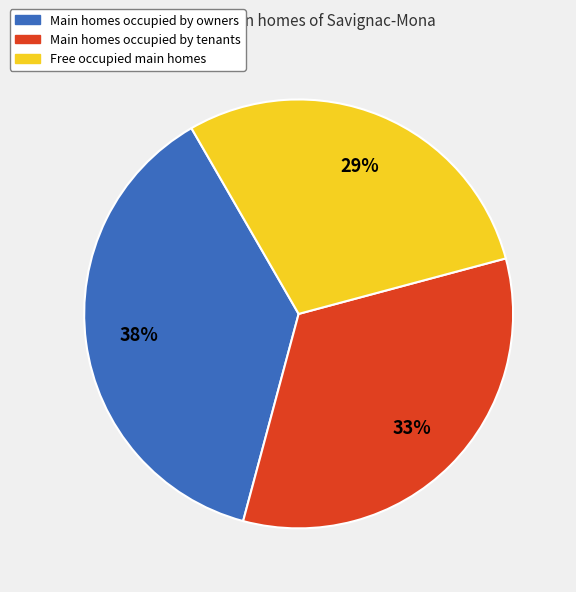

To the nearest percent, what is the average slice percentage?

33%